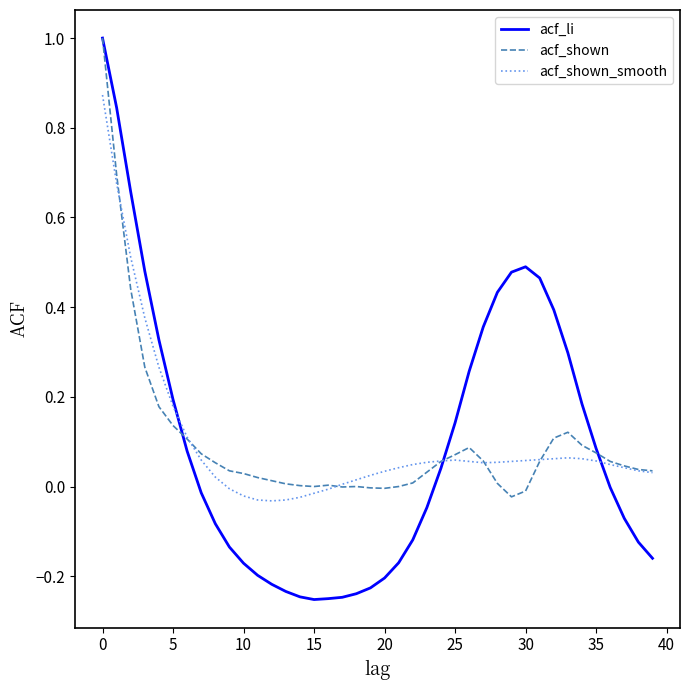

Which series has the widest spread of values?

acf_li